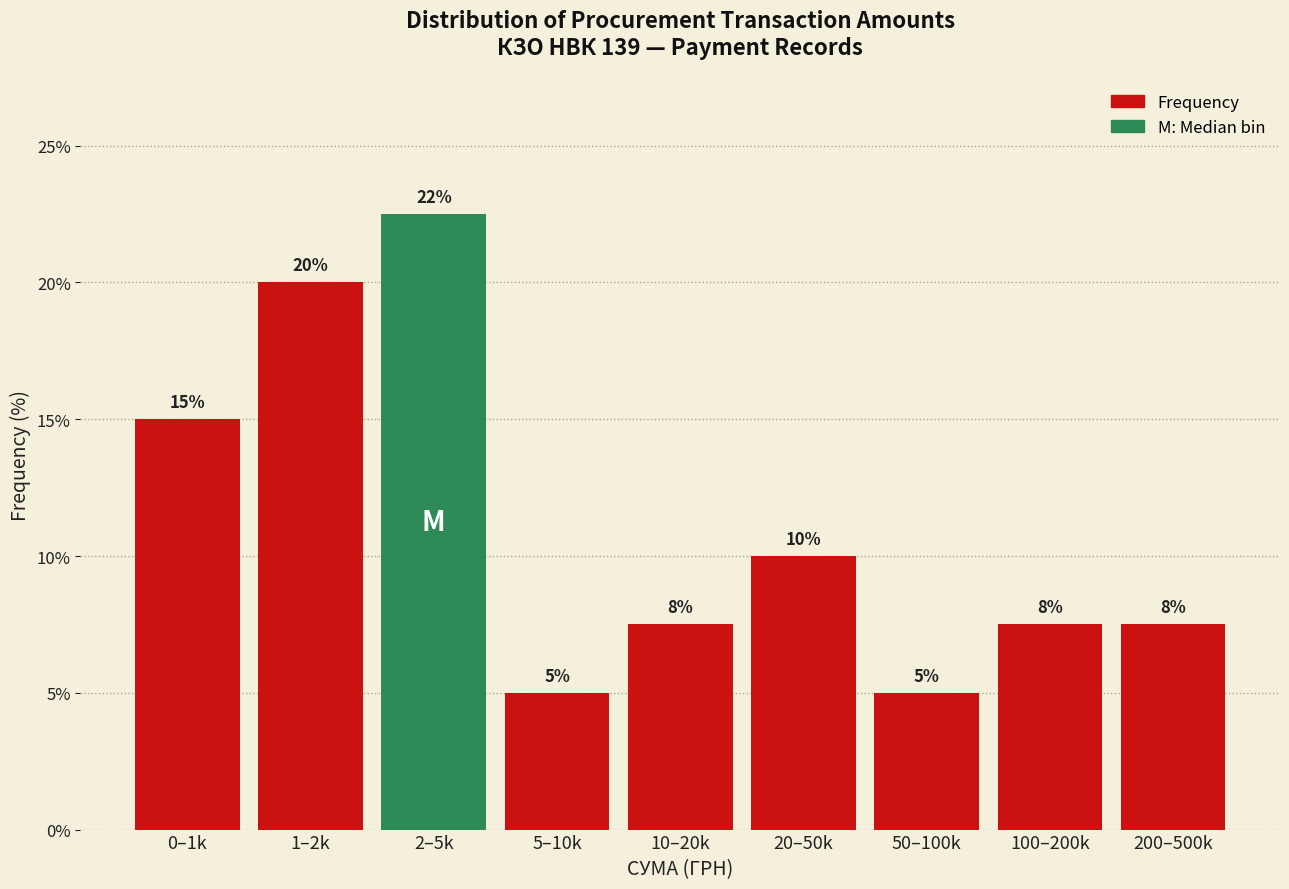

The chart shows a value of 8.1 at 5–10k. True or false?

False